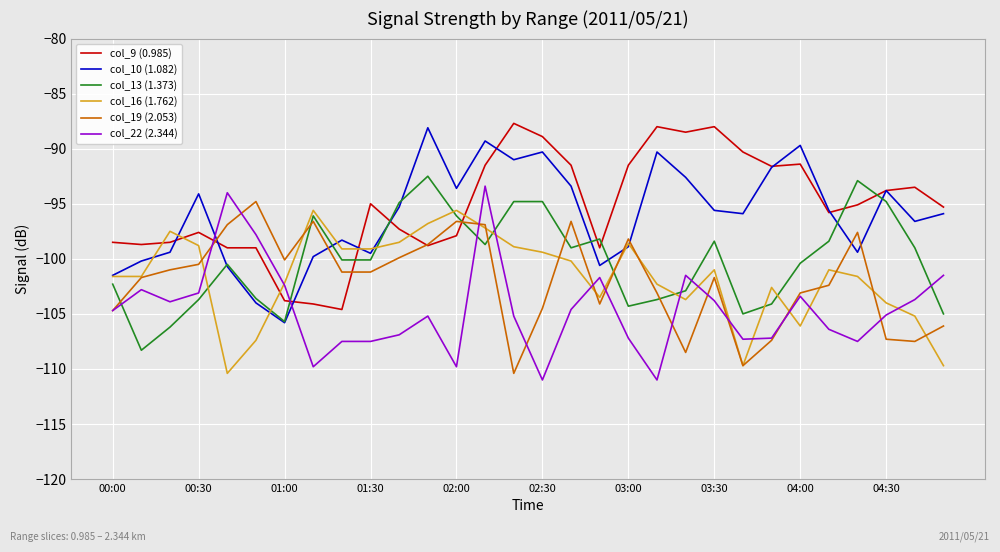

What is the maximum value for col_9 (0.985)?

-87.7